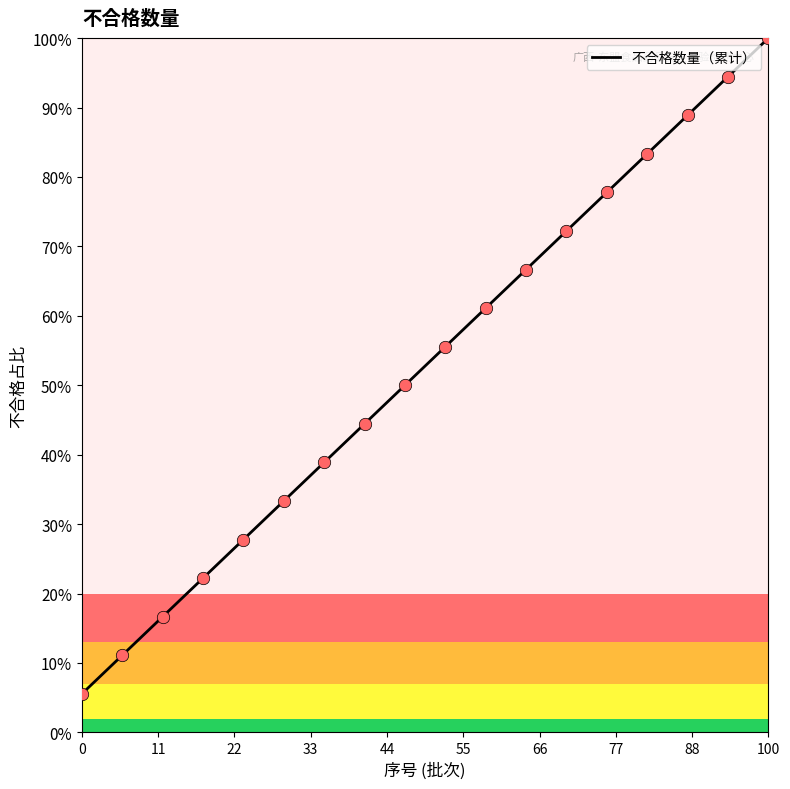

What is the smallest value displayed?

5.6